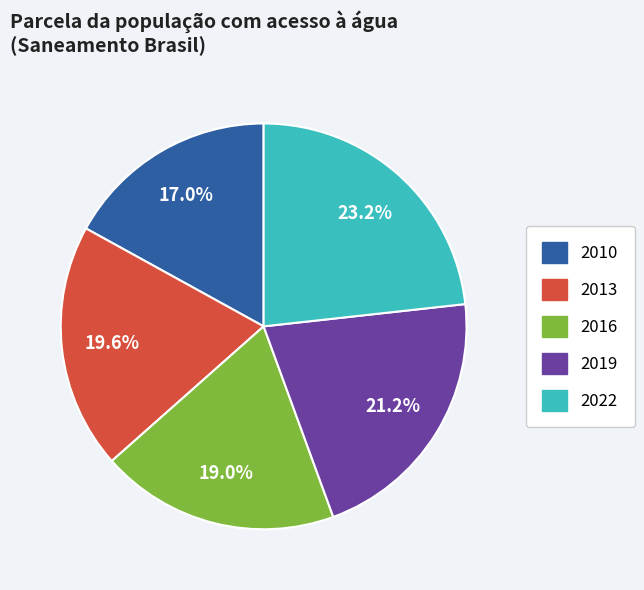

Is there any slice that represents more than half of the pie?

No